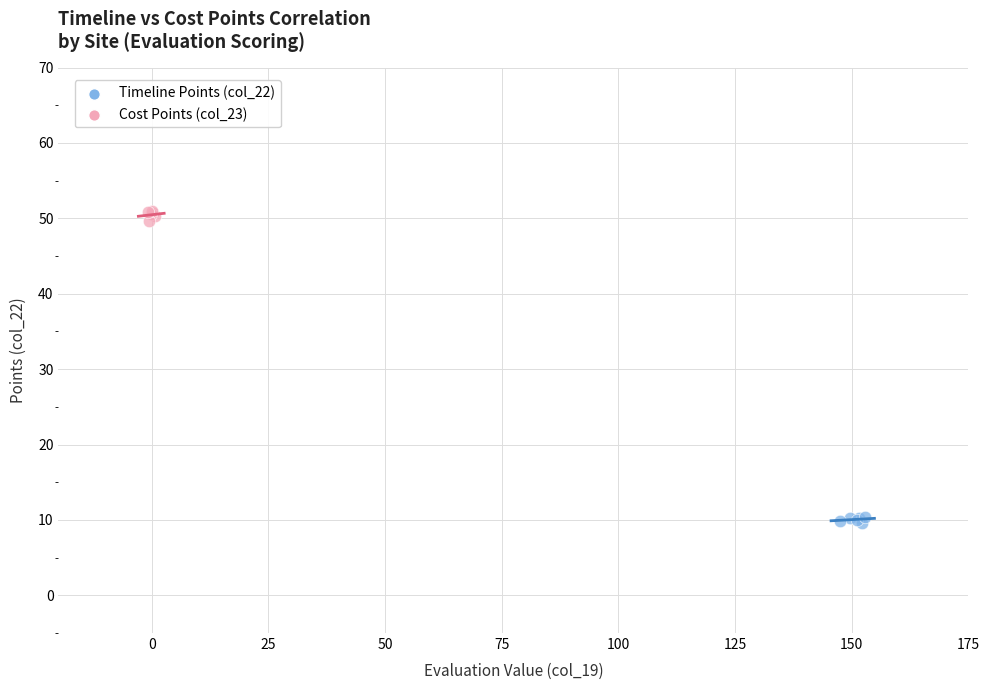

Which series reaches the maximum Y coordinate?

Cost Points (col_23)